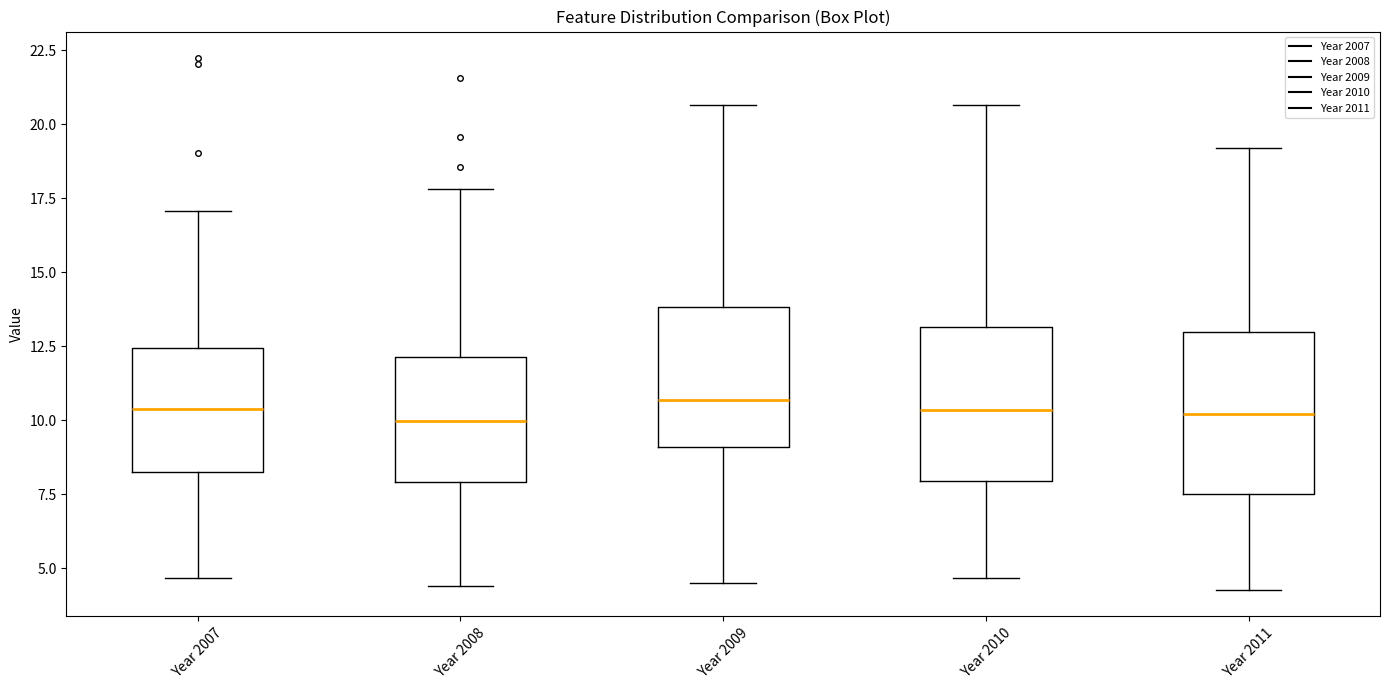

Where does the upper whisker of the box for Year 2011 end on the y-axis? The values are not printed on the chart, so give them approximately, as read against the axis.

19.0